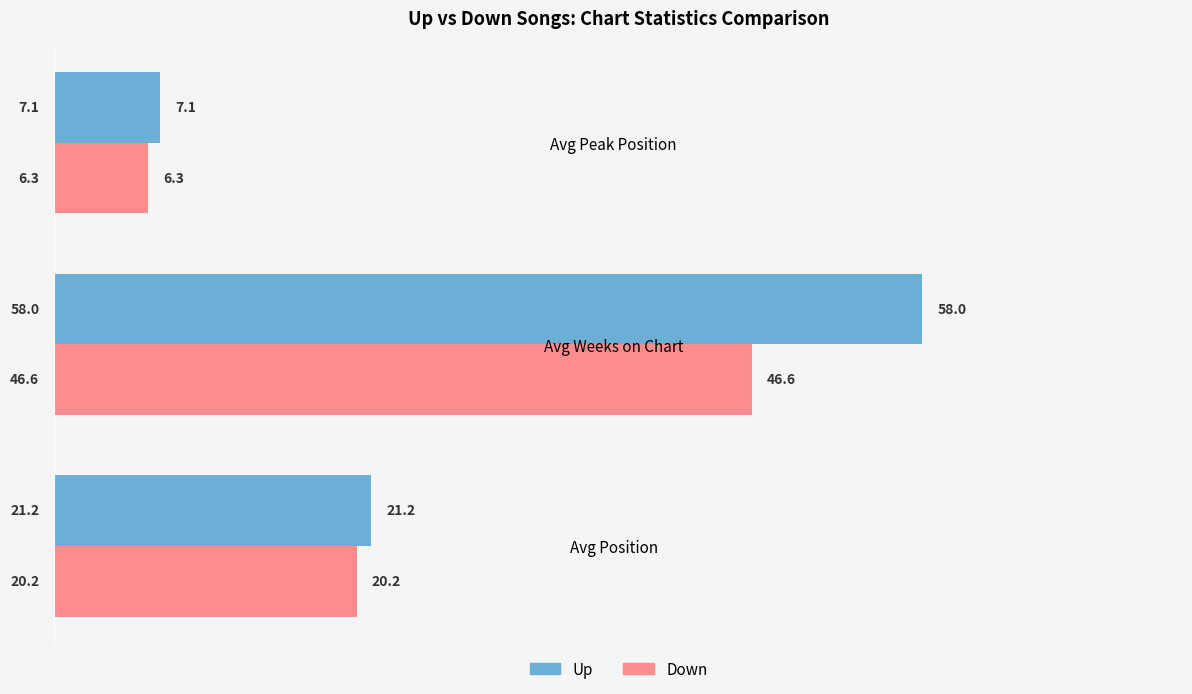

What is the spread (max minus min) of values at Avg Weeks on Chart?

11.4